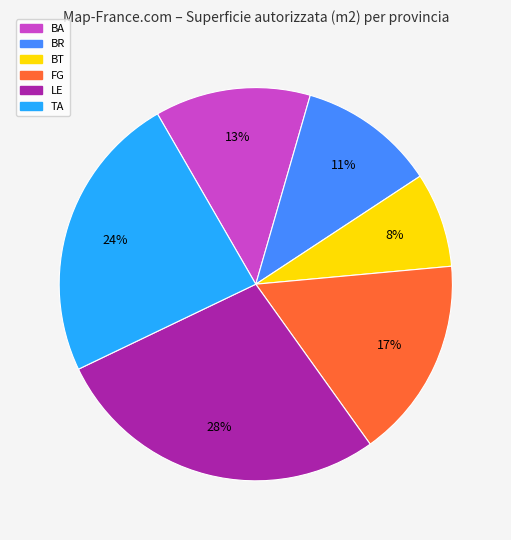

Combined, do BT and BR account for over 50%?

No